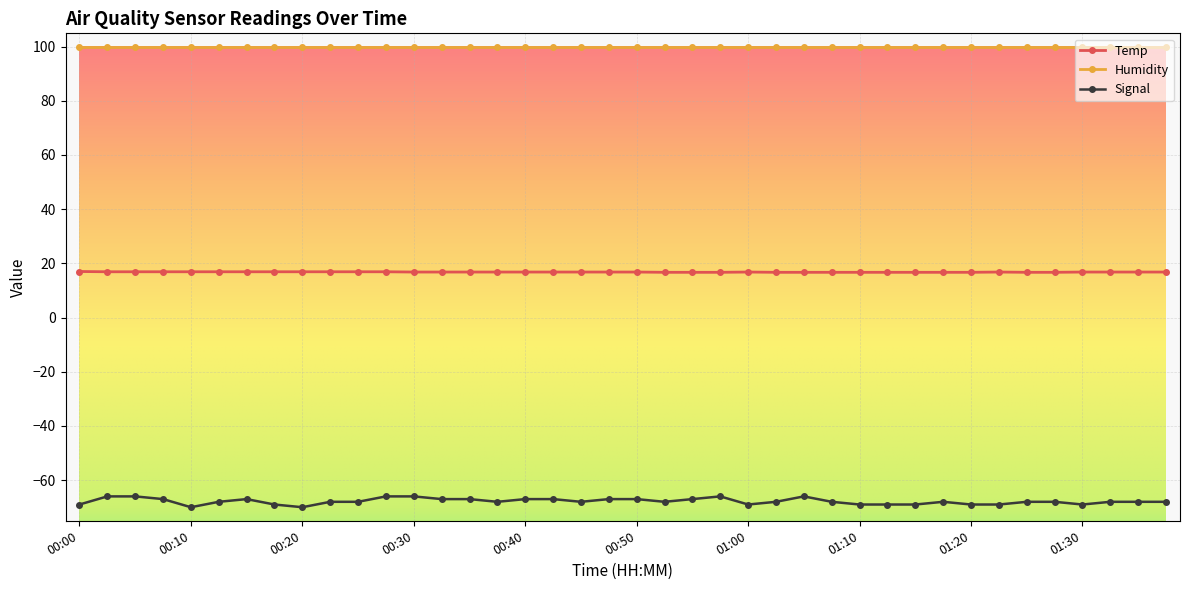

True or false: Signal has more than 2 points higher than both neighbors.

True